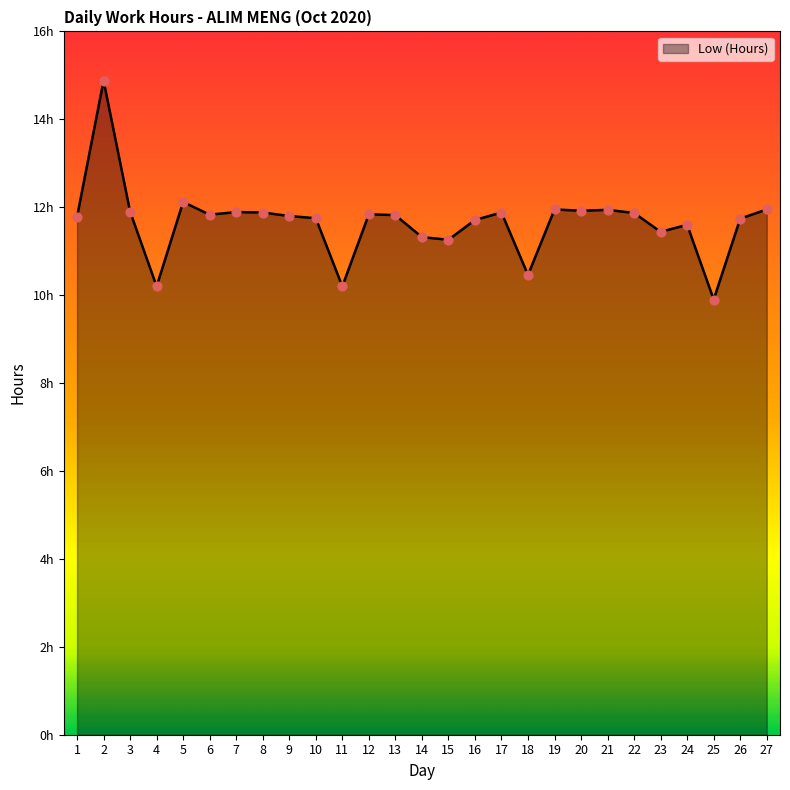

What is the ratio of the value at 3 to the value at 27?

1.0